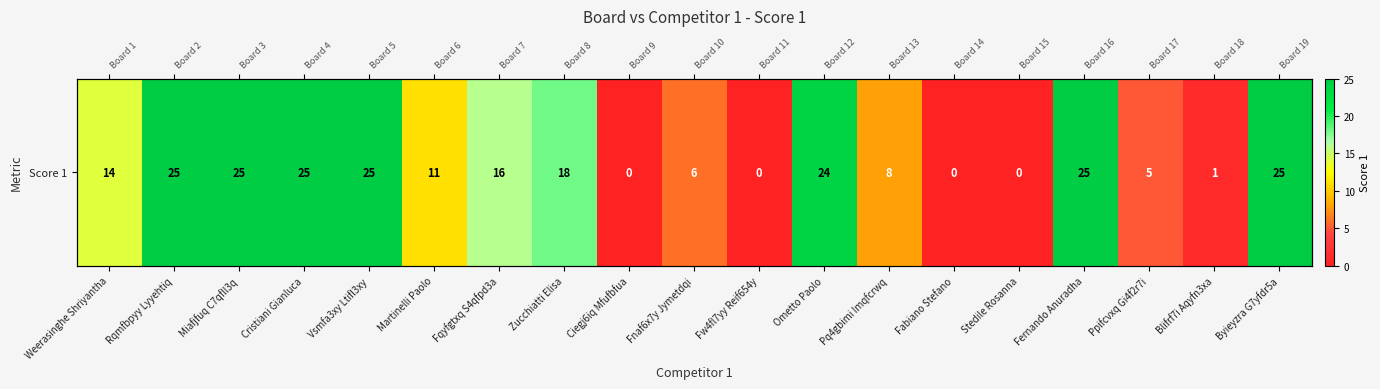

What is the difference between the values at Ometto Paolo and Byieyzra G7yfdr5a?

1